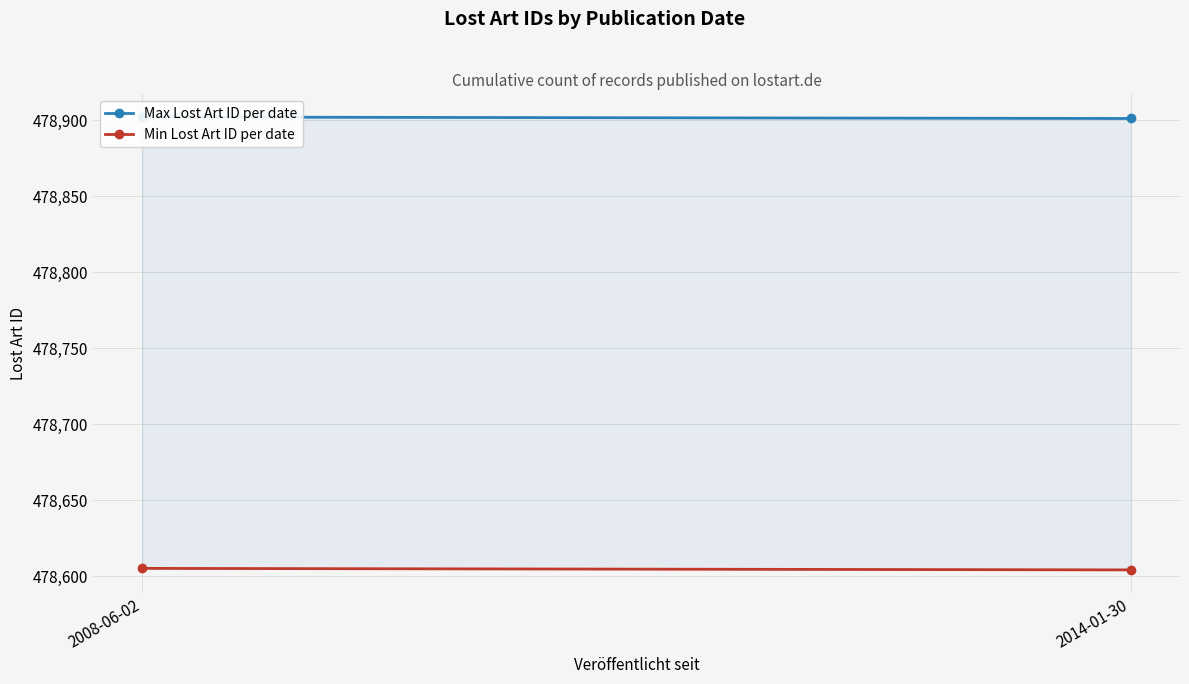

What is the sum of all Min Lost Art ID per date values?

957209